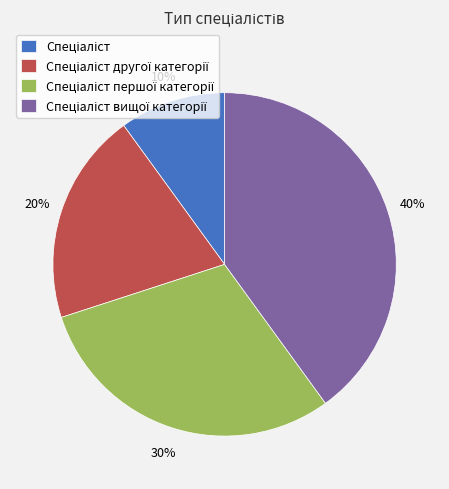

Does any single category account for the majority?

No